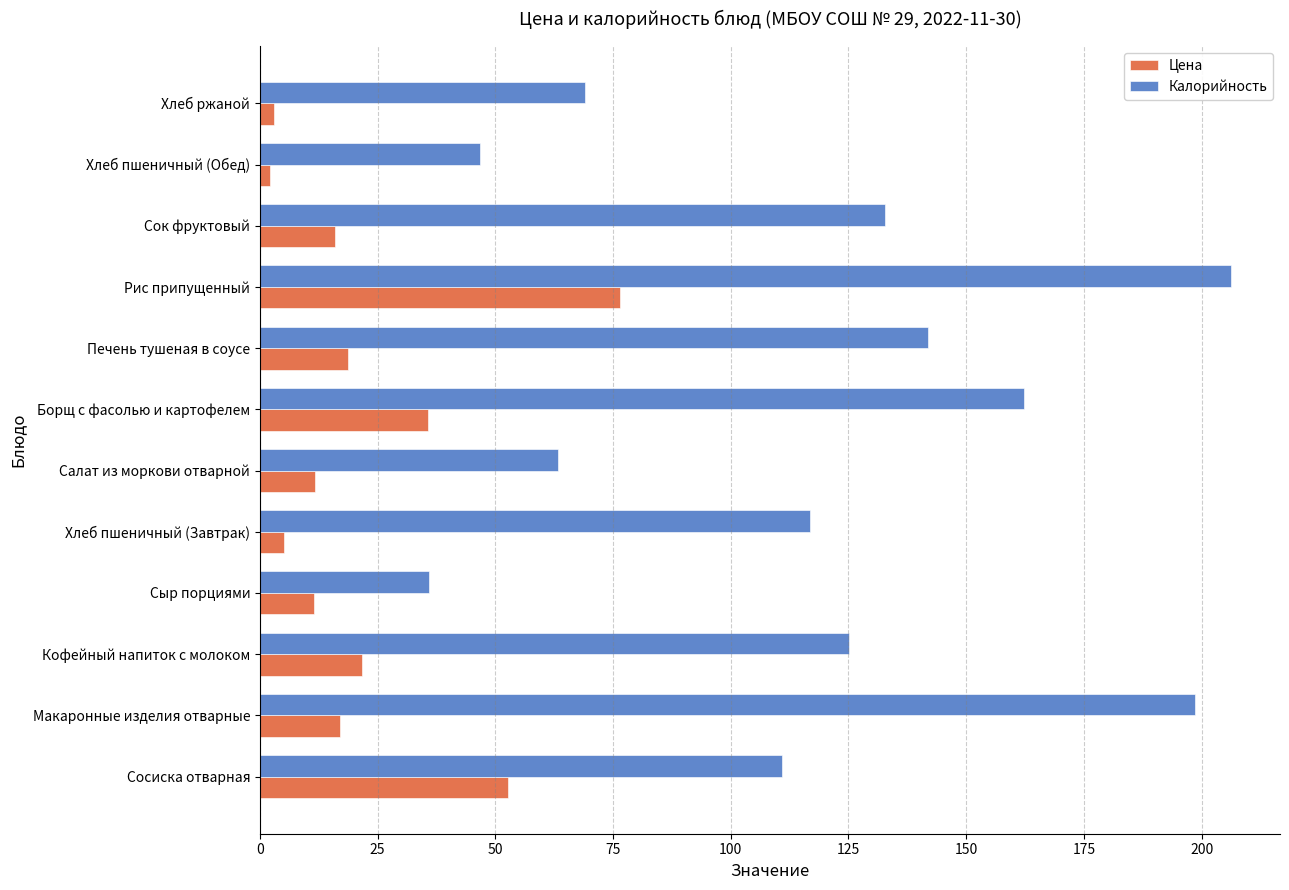

How many series are shown in this chart?

2